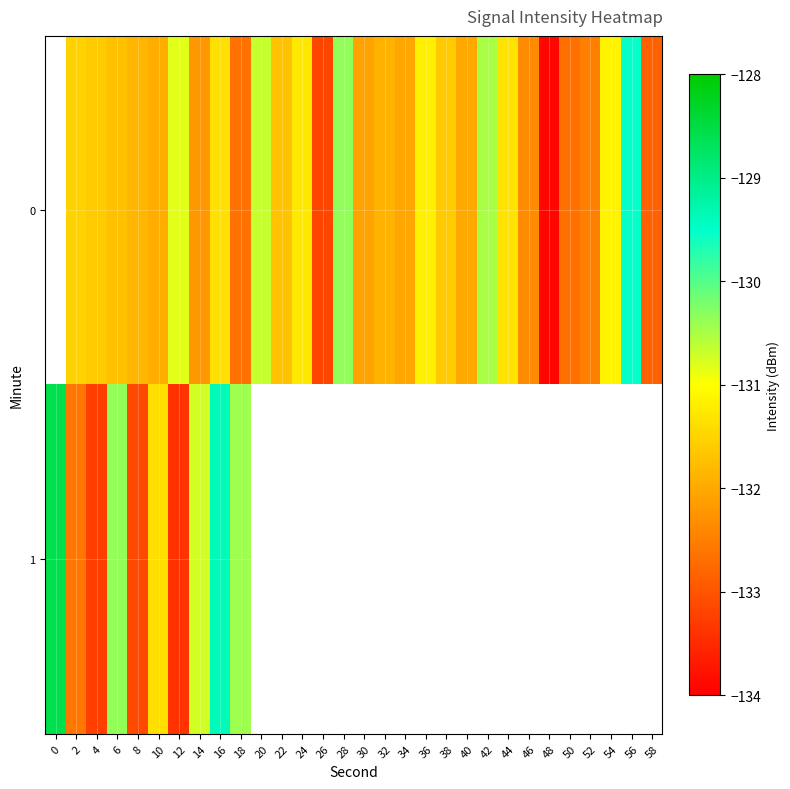

Which has a higher value, 8 or 14?

8